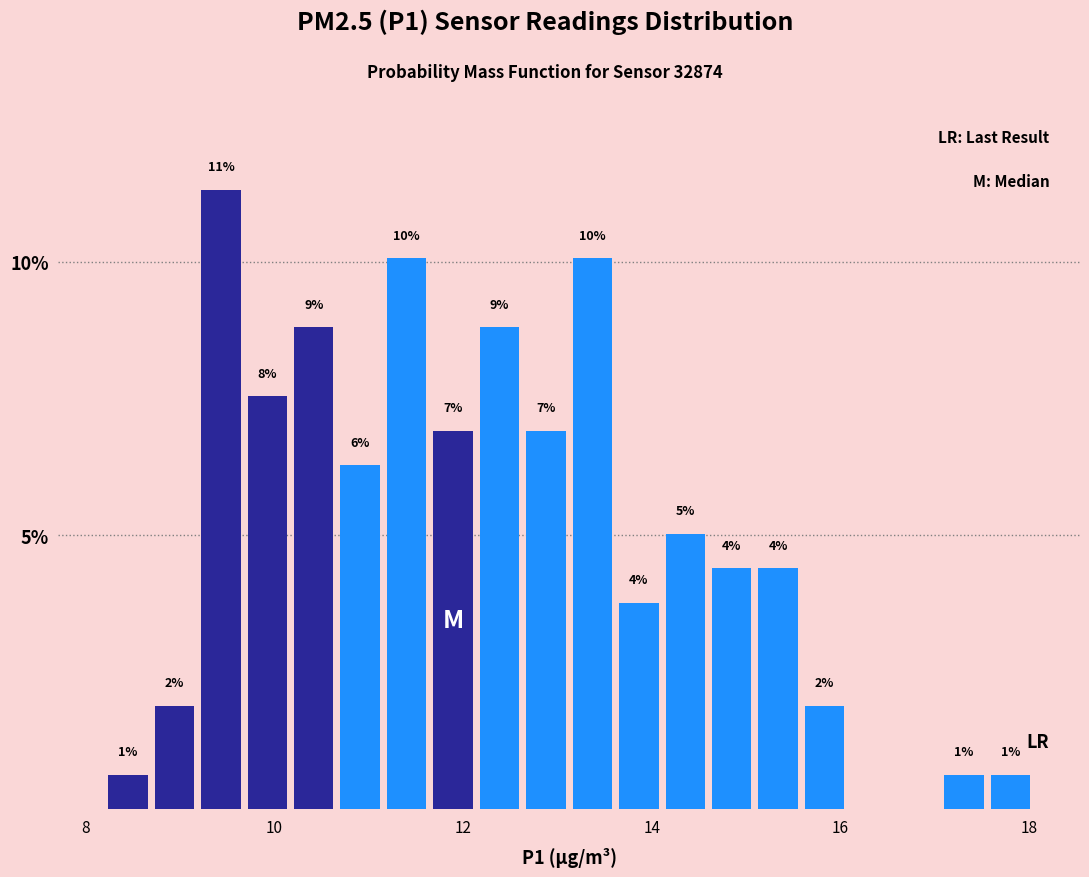

Around what value on the x-axis is the tallest bar? Give the approximate position of its centre, as read against the axis.

9.4